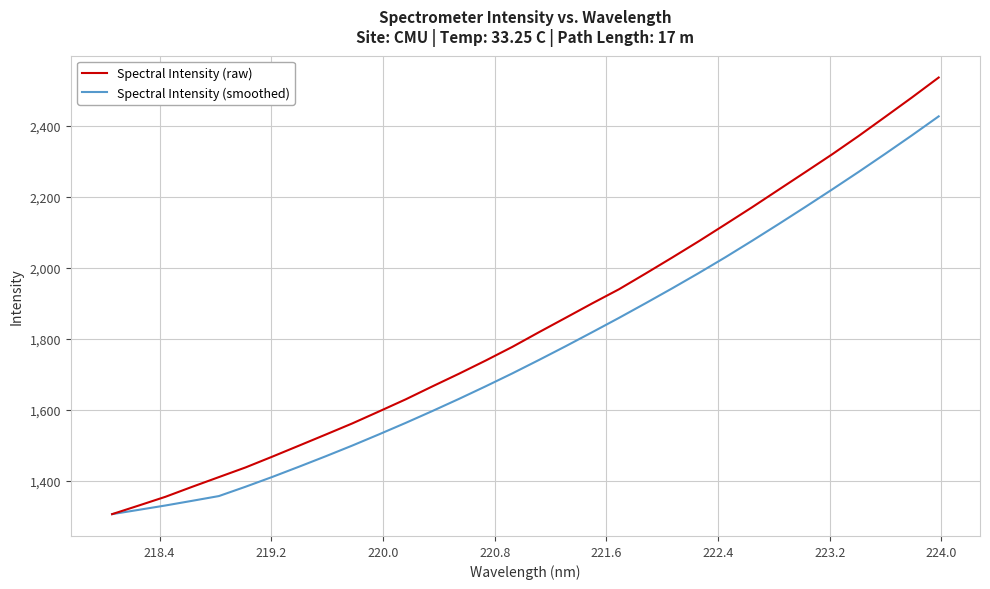

What is the maximum value shown in the chart?

2536.5